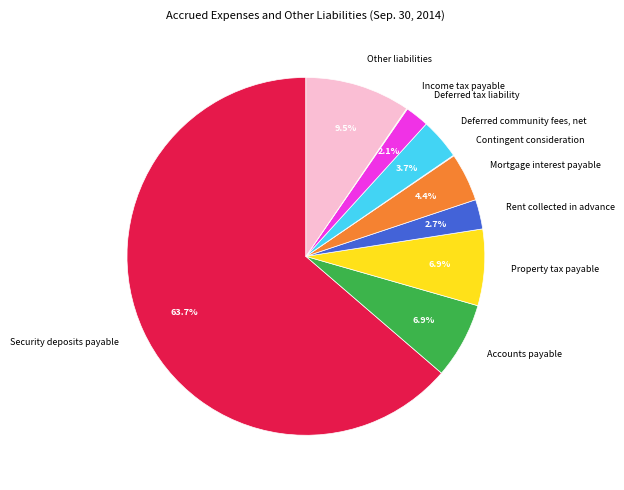

What is the ratio of the value at Other liabilities to the value at Deferred community fees, net?

2.6